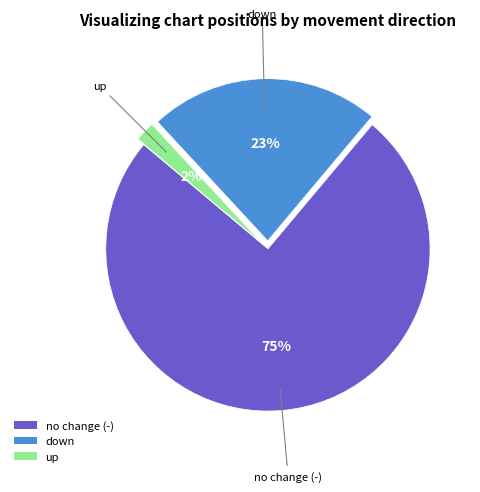

To the nearest percent, what is the difference between the largest and smallest slice percentages?

73%